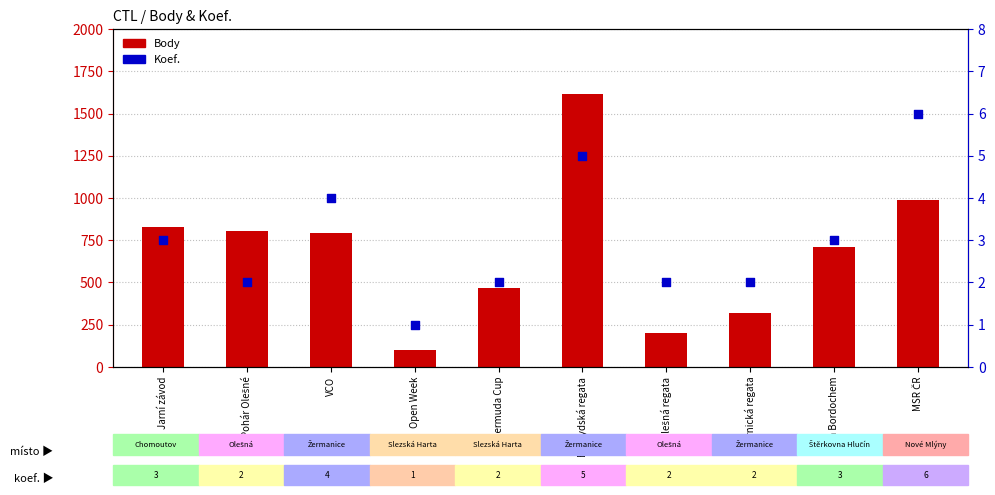

Which series has the largest total across all categories?

Body